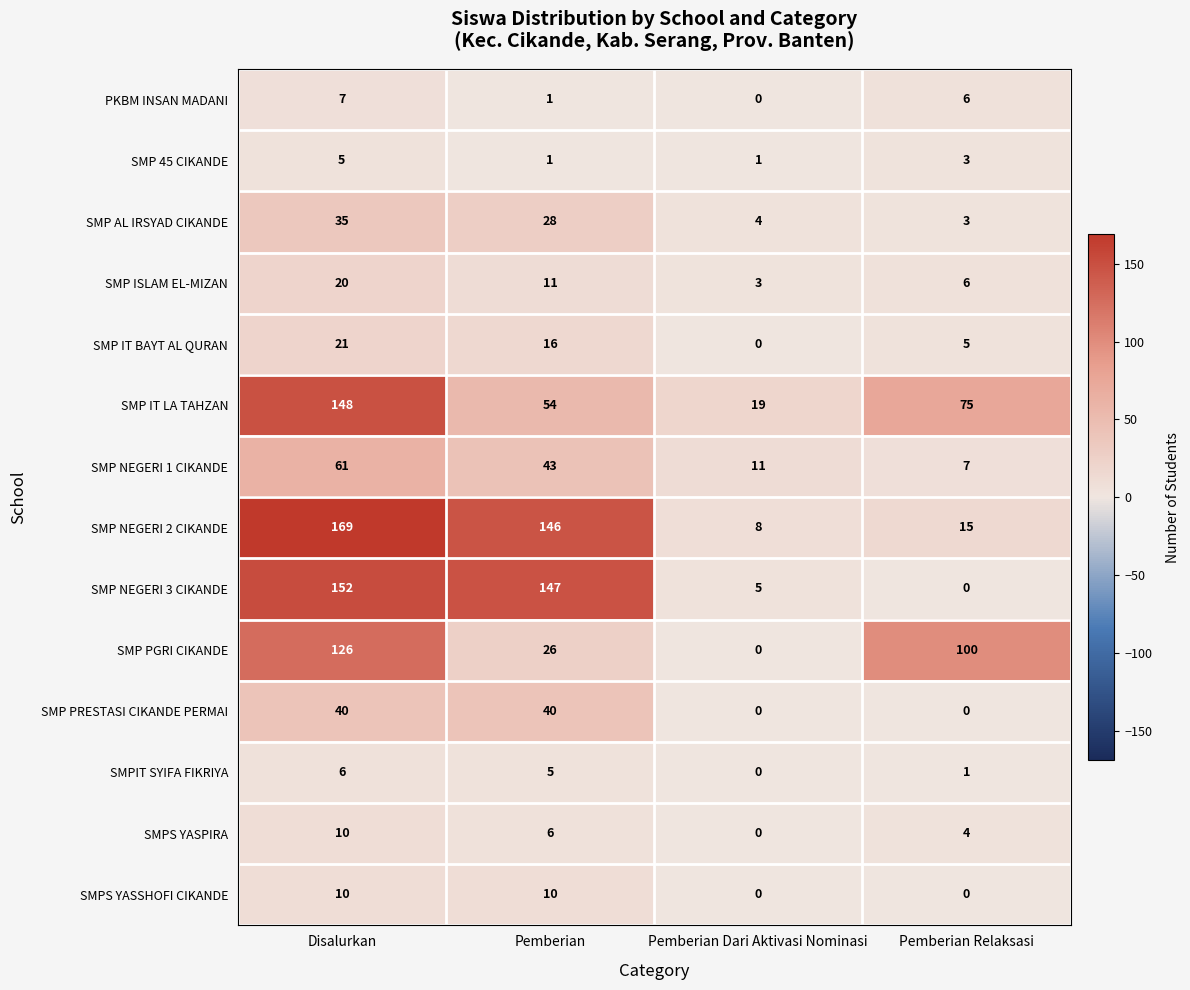

Which category has the lowest value in the SMPIT SYIFA FIKRIYA series?

Pemberian Dari Aktivasi Nominasi